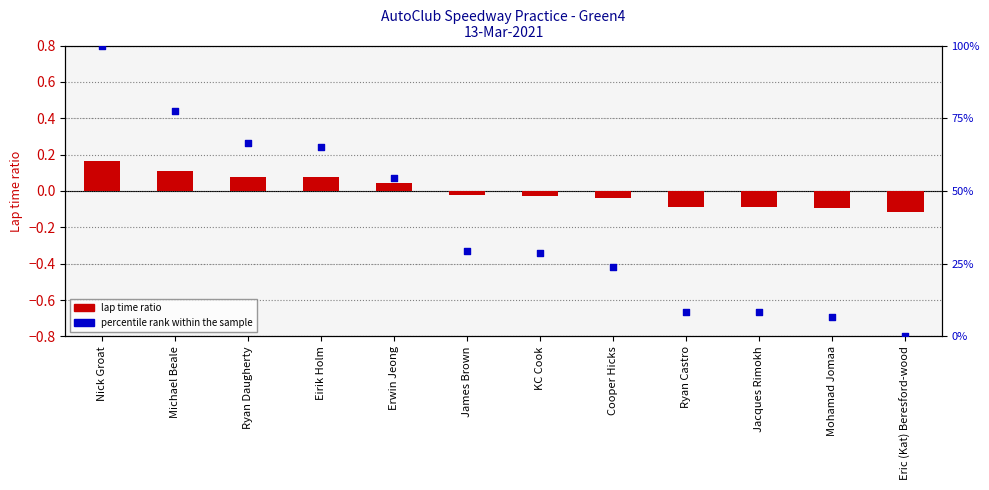

What is the total value across all series at Ryan Castro?

8.5